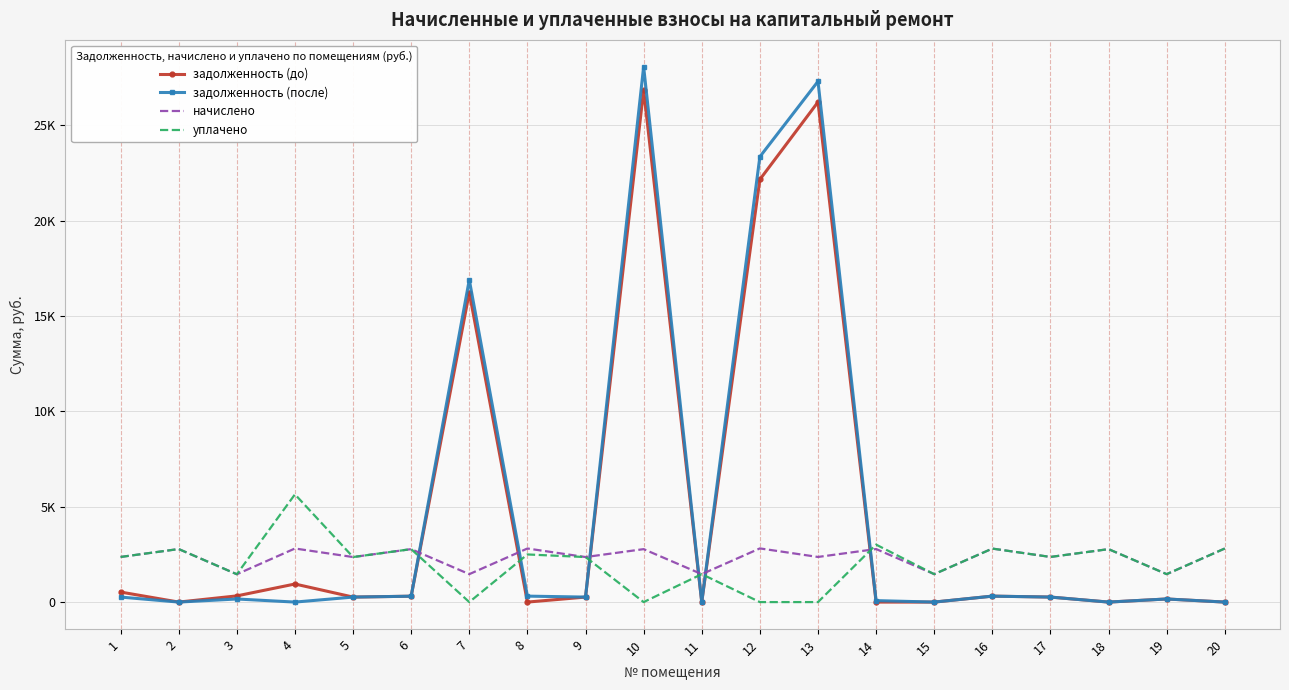

What are all the series names shown in the legend?

задолженность (до), задолженность (после), начислено, уплачено